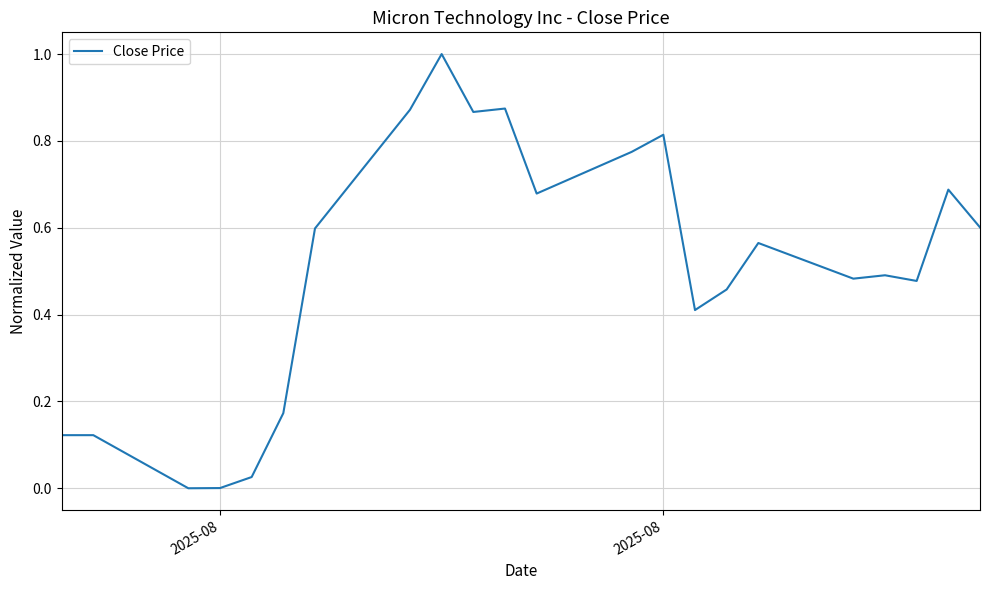

What is the maximum value shown in the chart?

1.0